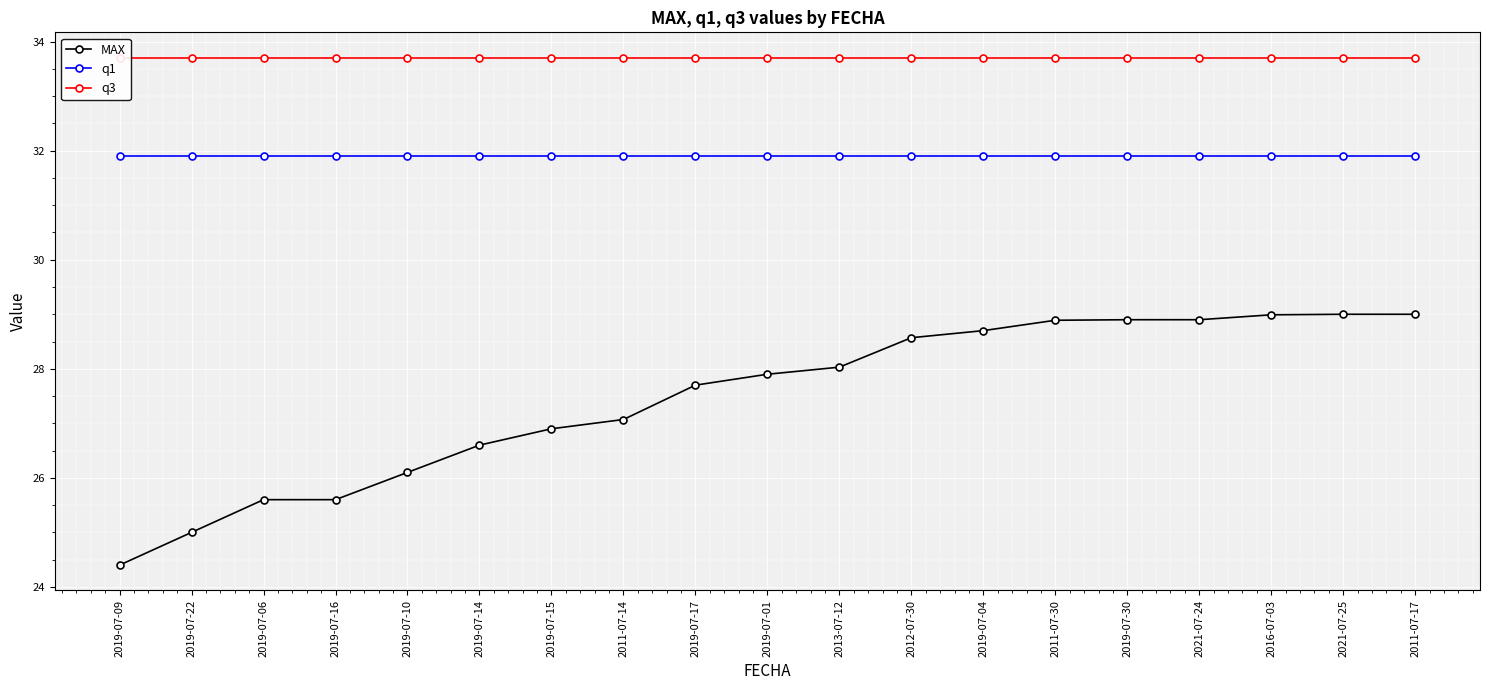

Reading left to right, extract all data points from this chart.

MAX: 2019-07-09=24.4	2019-07-22=25.0	2019-07-06=25.6	2019-07-16=25.6	2019-07-10=26.1	2019-07-14=26.6	2019-07-15=26.9	2011-07-14=27.1	2019-07-17=27.7	2019-07-01=27.9	2013-07-12=28.0	2012-07-30=28.6	2019-07-04=28.7	2011-07-30=28.9	2019-07-30=28.9	2021-07-24=28.9	2016-07-03=29.0	2021-07-25=29.0	2011-07-17=29.0
q1: 2019-07-09=31.9	2019-07-22=31.9	2019-07-06=31.9	2019-07-16=31.9	2019-07-10=31.9	2019-07-14=31.9	2019-07-15=31.9	2011-07-14=31.9	2019-07-17=31.9	2019-07-01=31.9	2013-07-12=31.9	2012-07-30=31.9	2019-07-04=31.9	2011-07-30=31.9	2019-07-30=31.9	2021-07-24=31.9	2016-07-03=31.9	2021-07-25=31.9	2011-07-17=31.9
q3: 2019-07-09=33.7	2019-07-22=33.7	2019-07-06=33.7	2019-07-16=33.7	2019-07-10=33.7	2019-07-14=33.7	2019-07-15=33.7	2011-07-14=33.7	2019-07-17=33.7	2019-07-01=33.7	2013-07-12=33.7	2012-07-30=33.7	2019-07-04=33.7	2011-07-30=33.7	2019-07-30=33.7	2021-07-24=33.7	2016-07-03=33.7	2021-07-25=33.7	2011-07-17=33.7